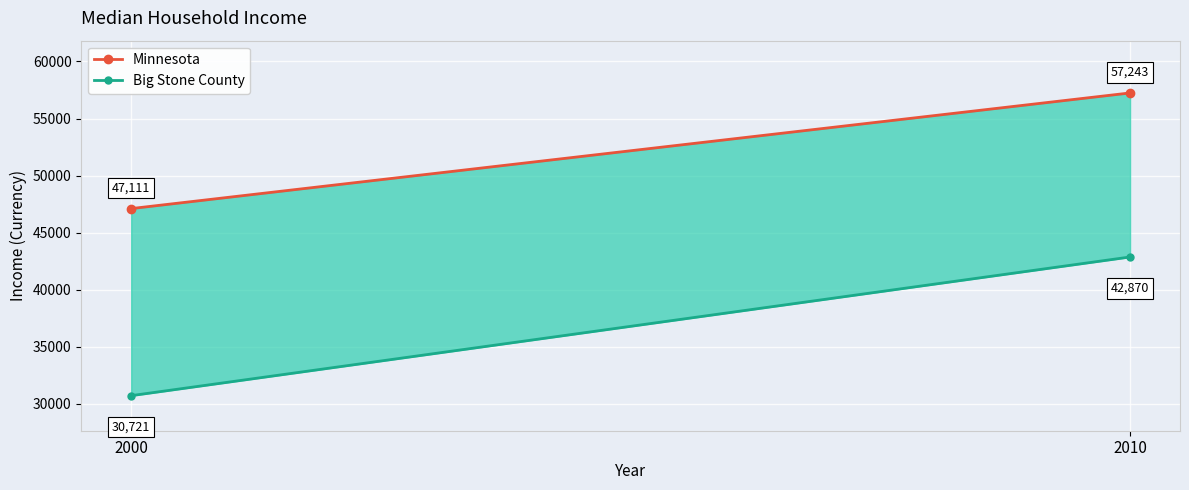

What is the minimum value for Minnesota?

47111